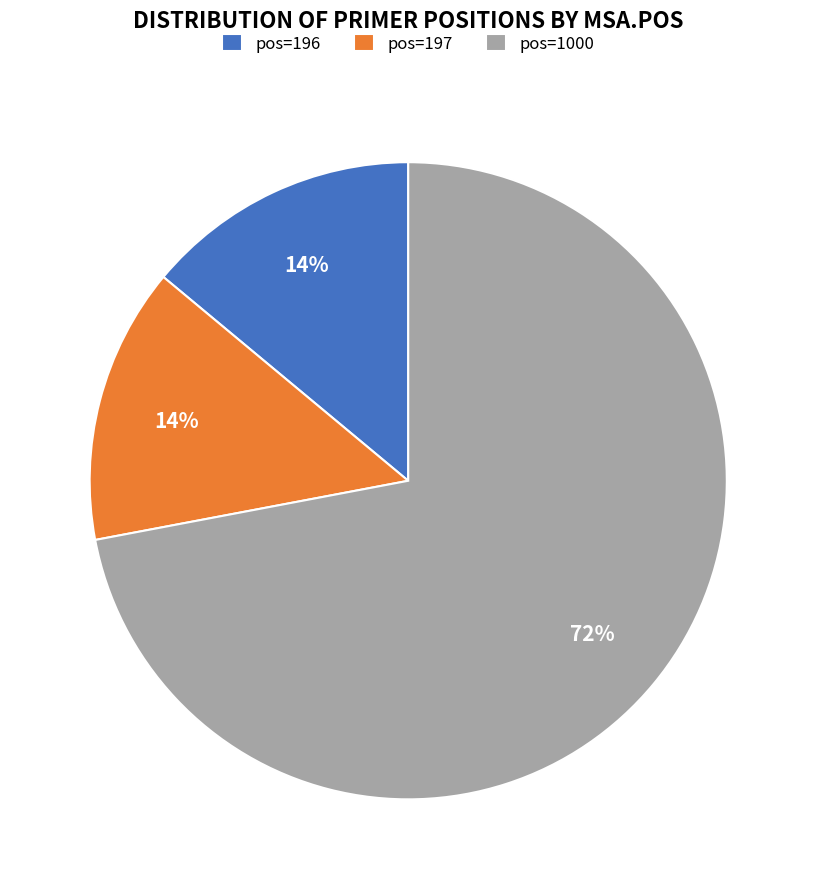

Count the number of slices in the pie.

3